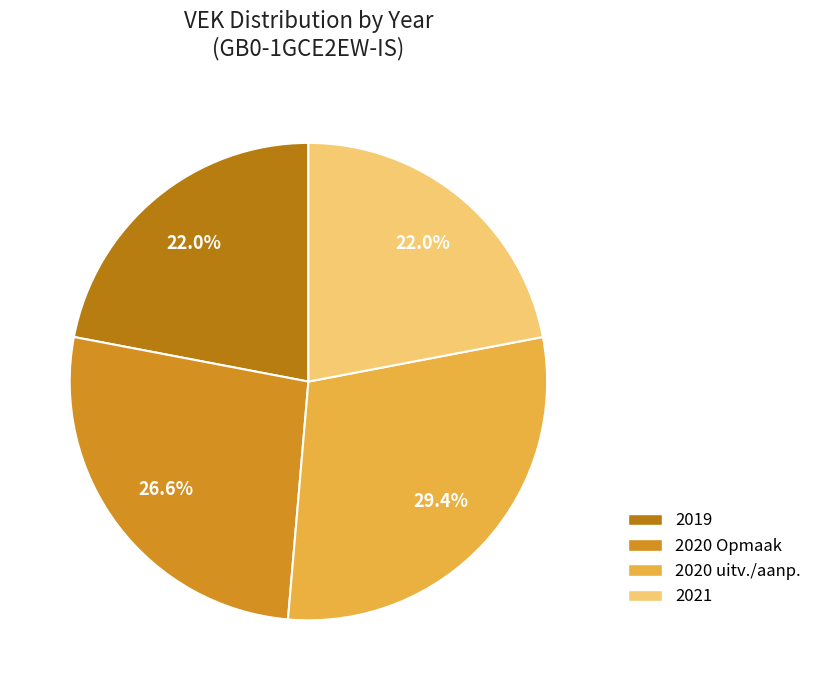

To the nearest percent, what is the difference between the 2020 Opmaak and 2019 slice percentages?

5%